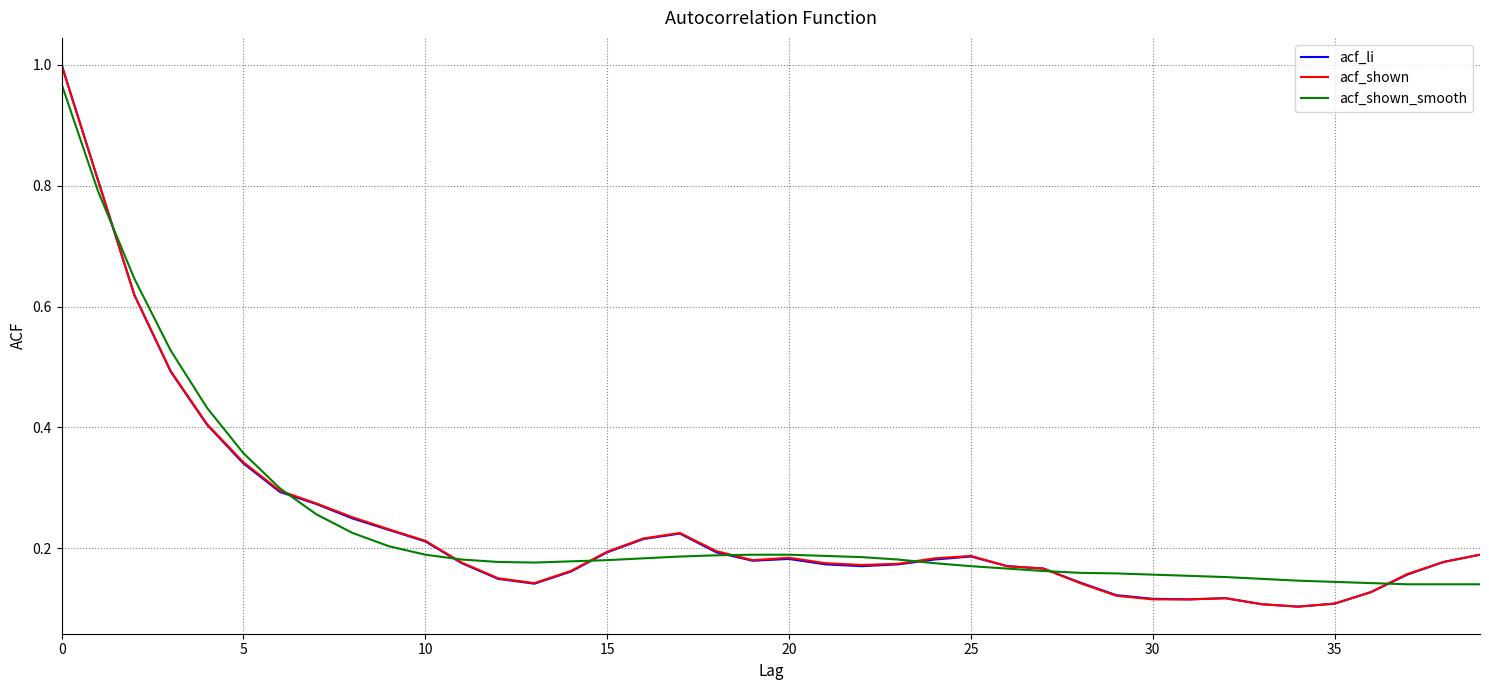

True or false: acf_shown and acf_li intersect in this chart.

False